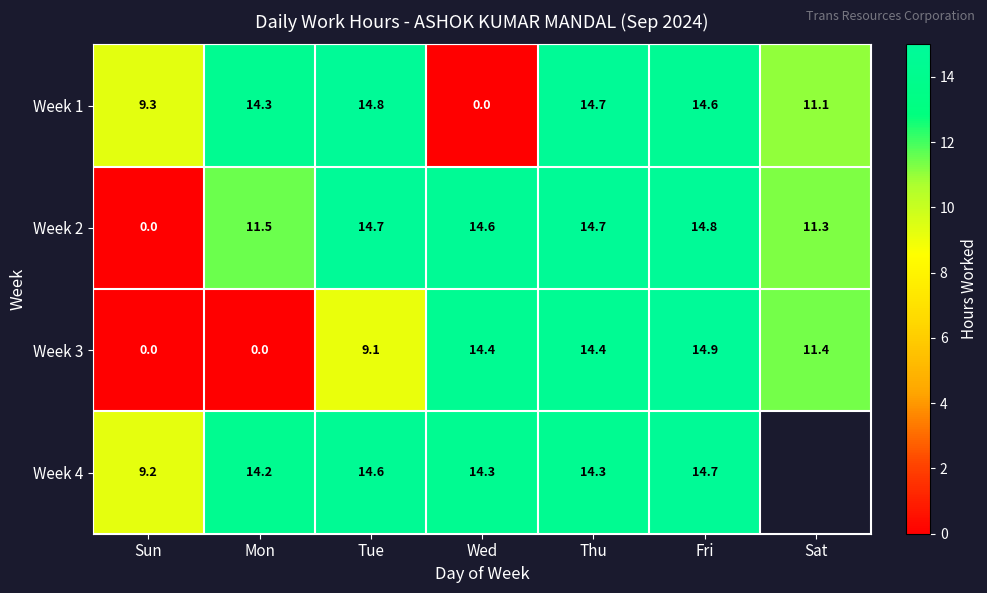

What is the spread (max minus min) of values at Wed?

14.6